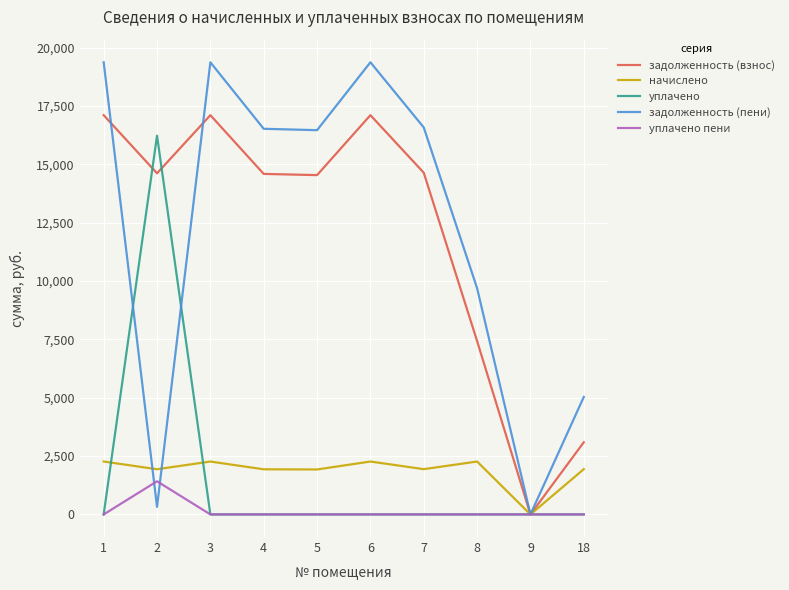

What is the difference between the second highest and second lowest values in the начислено series?

340.2